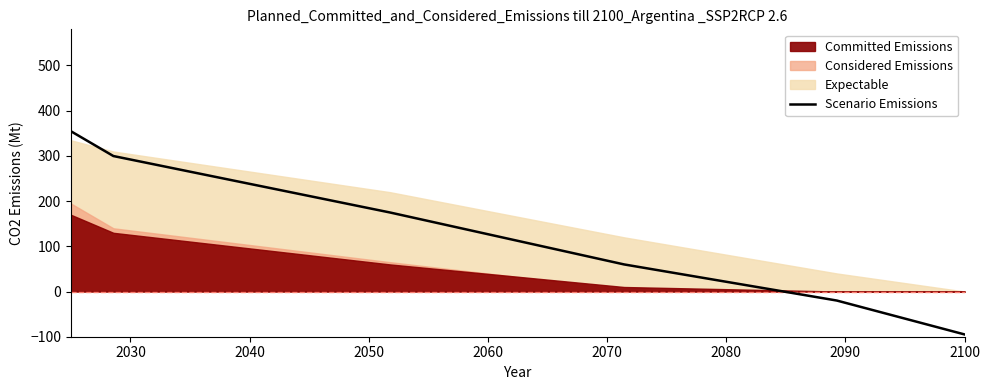

What is the lowest value of the Scenario Emissions series?

-94.9